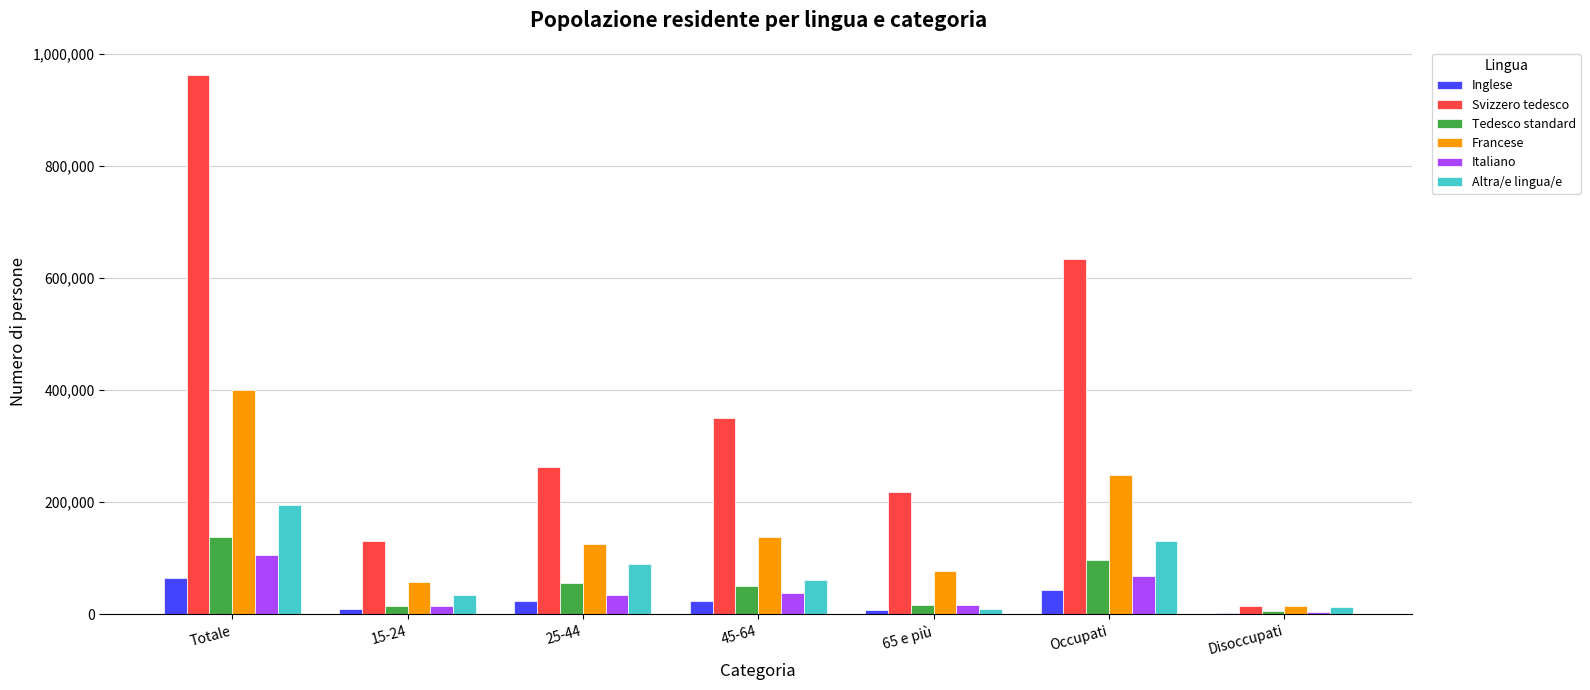

Which series has the largest range (max minus min)?

Svizzero tedesco